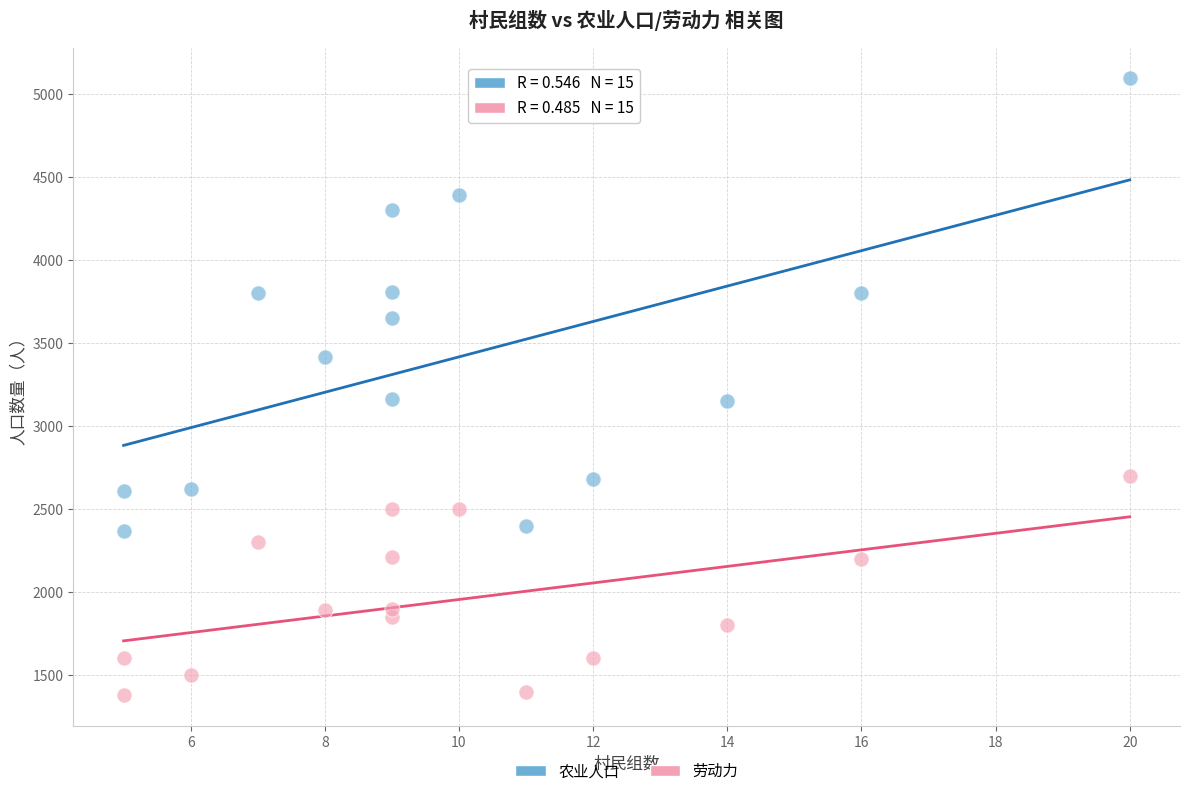

Which series reaches the minimum Y coordinate?

劳动力